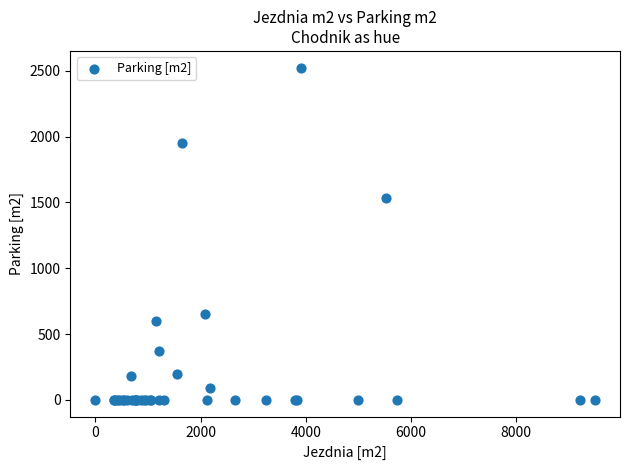

What Y value in the scatter plot is closest to 1262?

1536